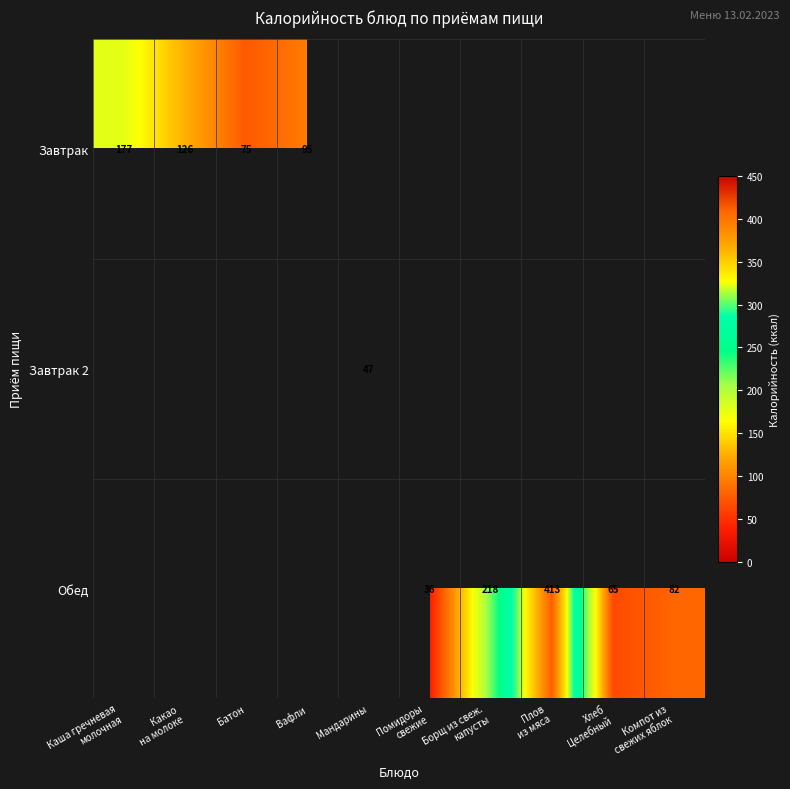

True or false: Завтрак has a value of 75 at Батон.

True